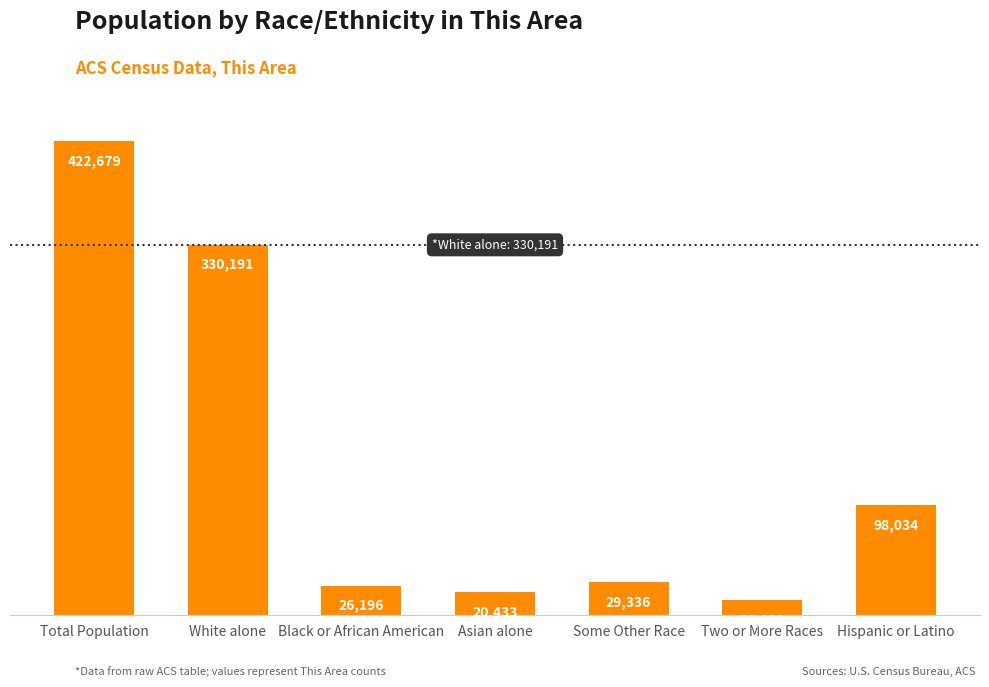

At which category does the chart reach its minimum across all series?

Two or More Races